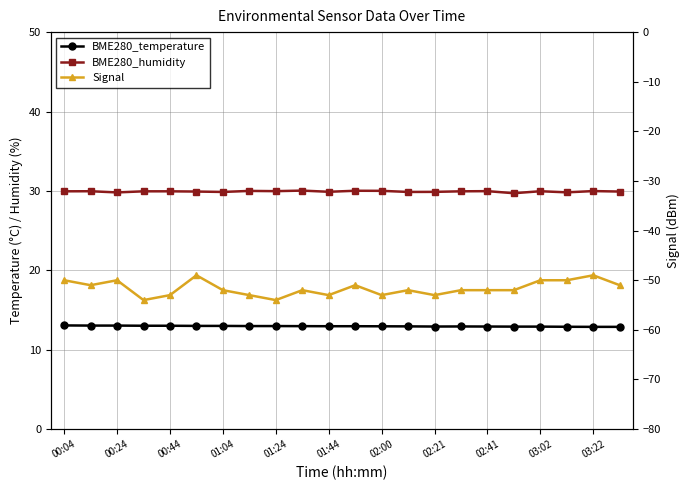

What is the maximum value for BME280_temperature?

13.1